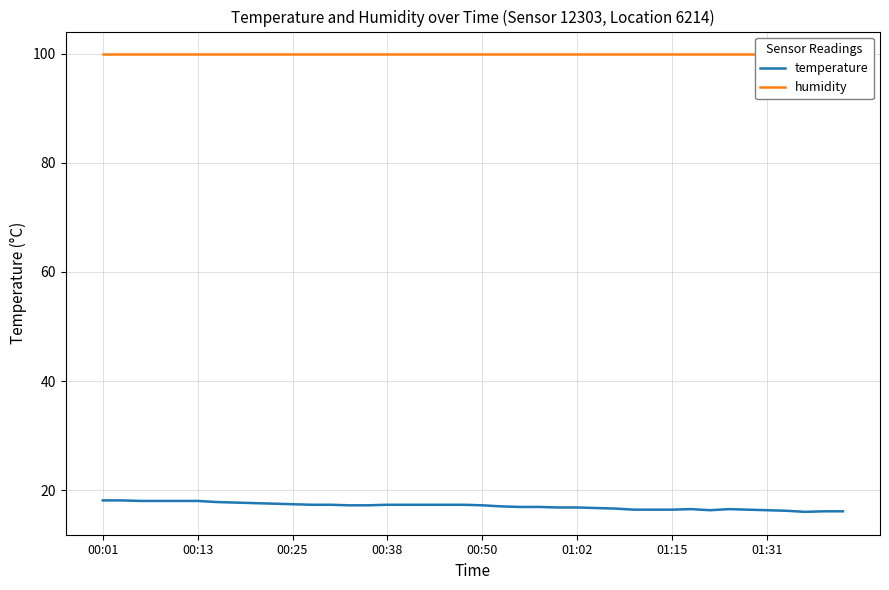

Which series changed the most between 21 and 38?

temperature